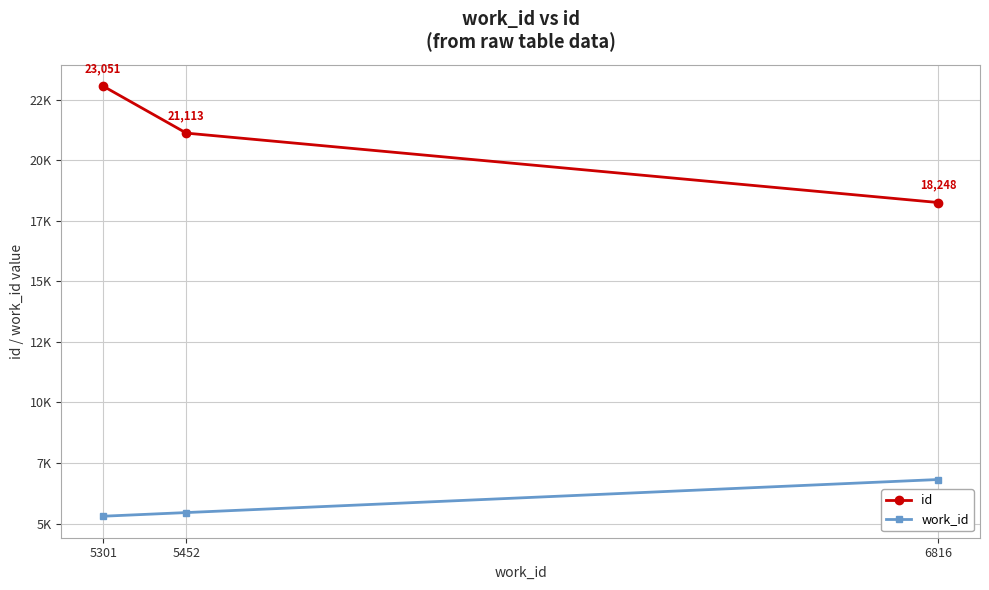

Reading left to right, what are all the values shown in this chart?

id: 23051	21113	18248
work_id: 5301	5452	6816